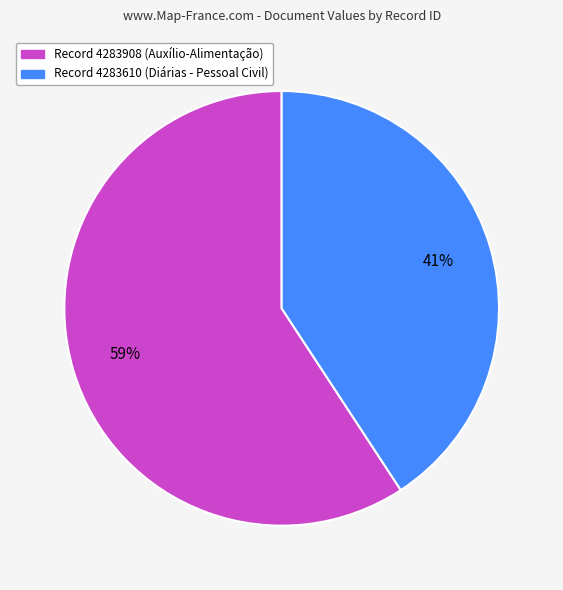

Is the sum of Record 4283610 (Diárias - Pessoal Civil) and Record 4283908 (Auxílio-Alimentação) greater than half?

Yes